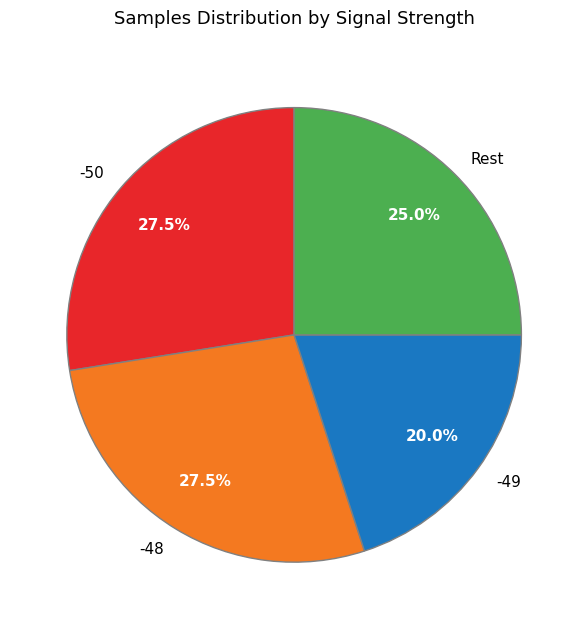

True or false: -48 accounts for 10% of the total.

False